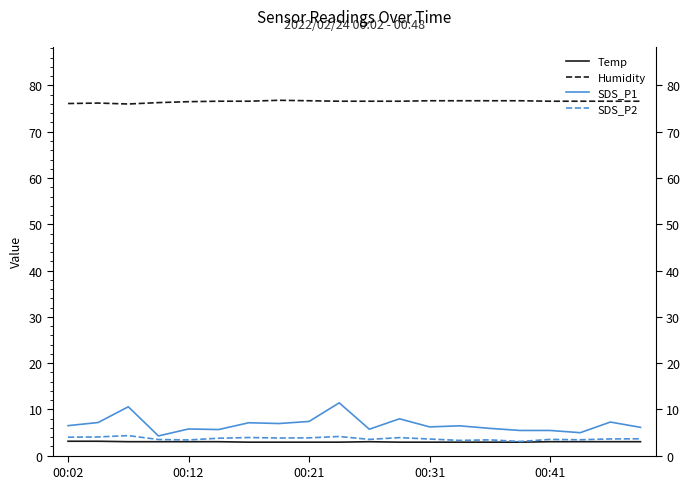

Which series has the widest spread of values?

SDS_P1